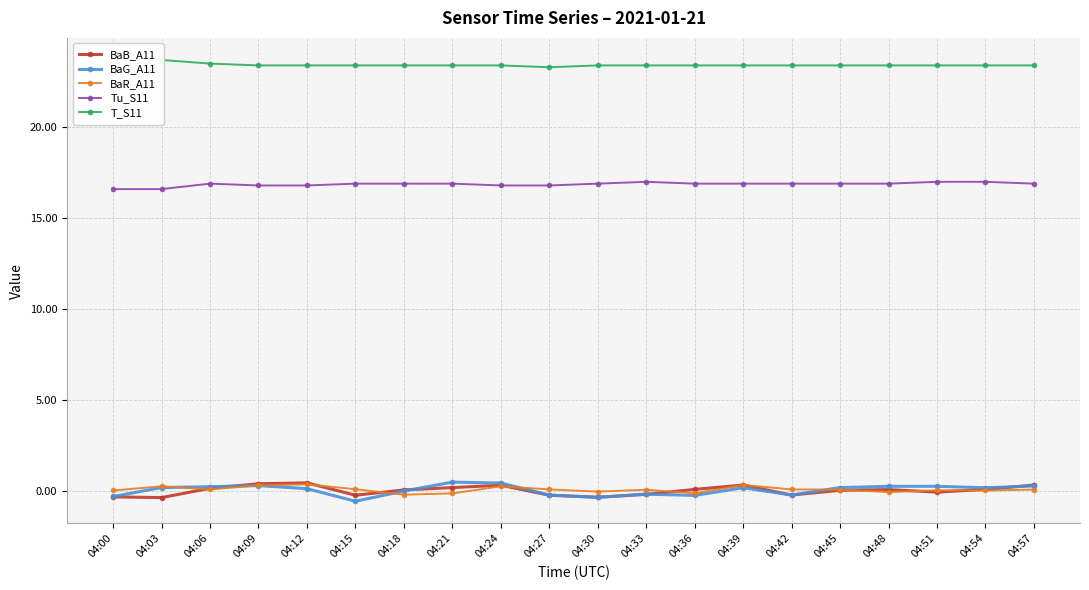

What is the value of the BaG_A11 point at the 16th from the left?

0.2